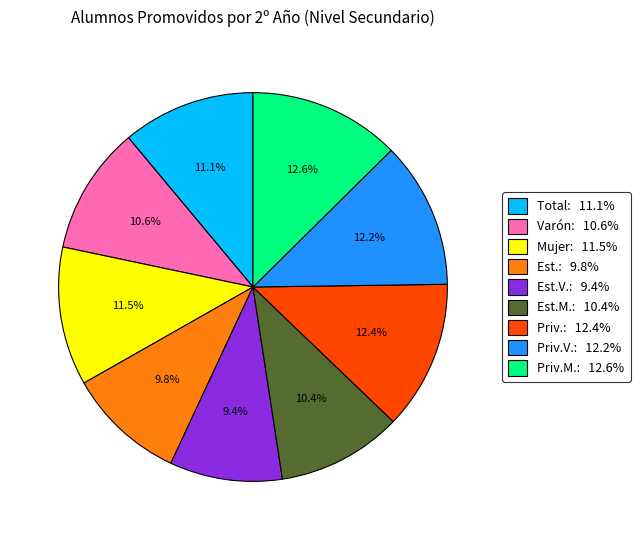

Is there a majority slice in this chart?

No